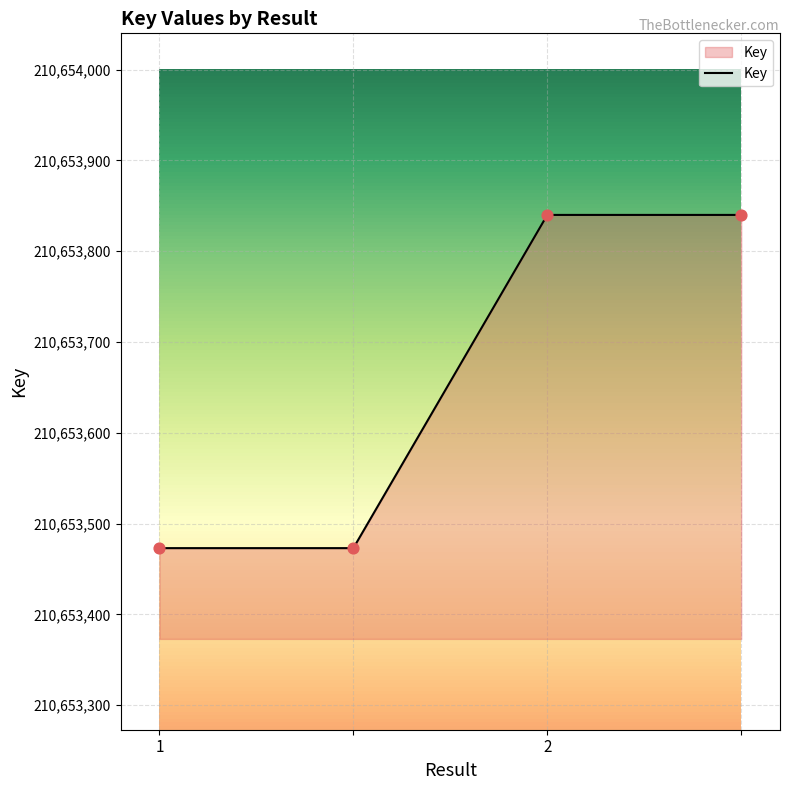

What is the sum of all values?

842614626